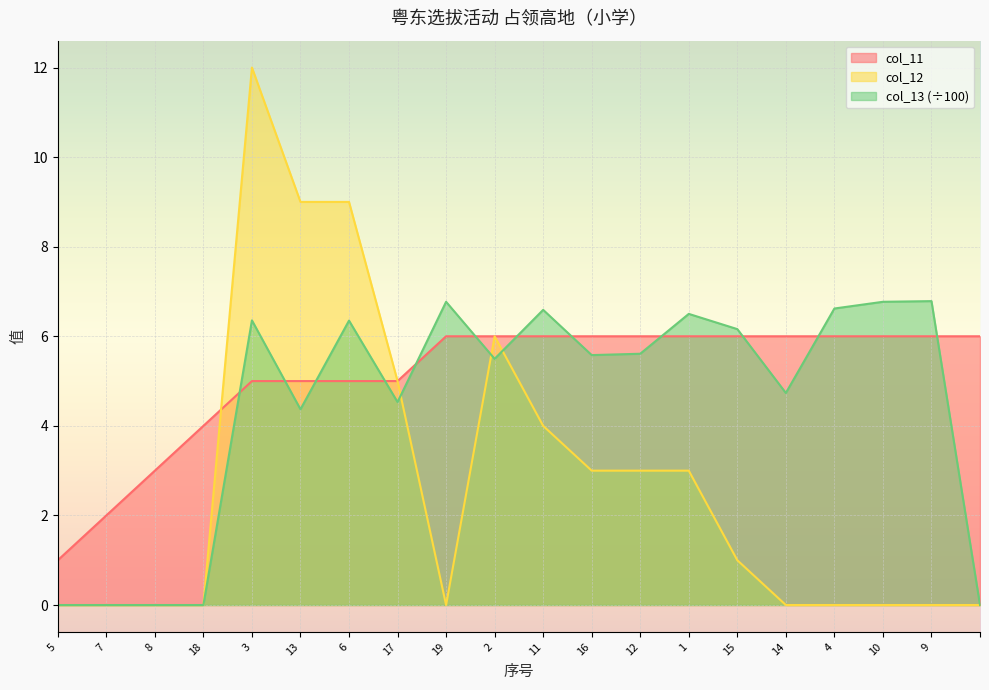

What is the total value across all series at 18?

4.0